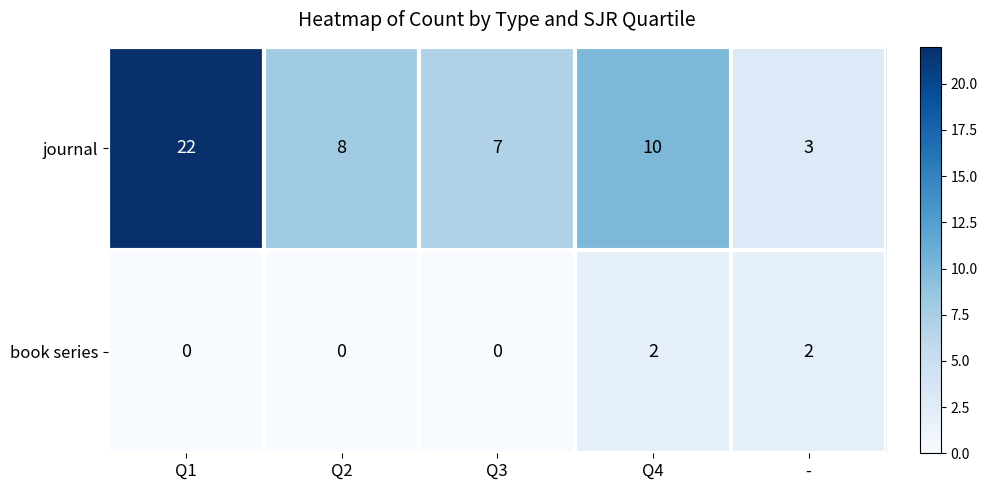

The value of journal at Q1 is 31. True or false?

False